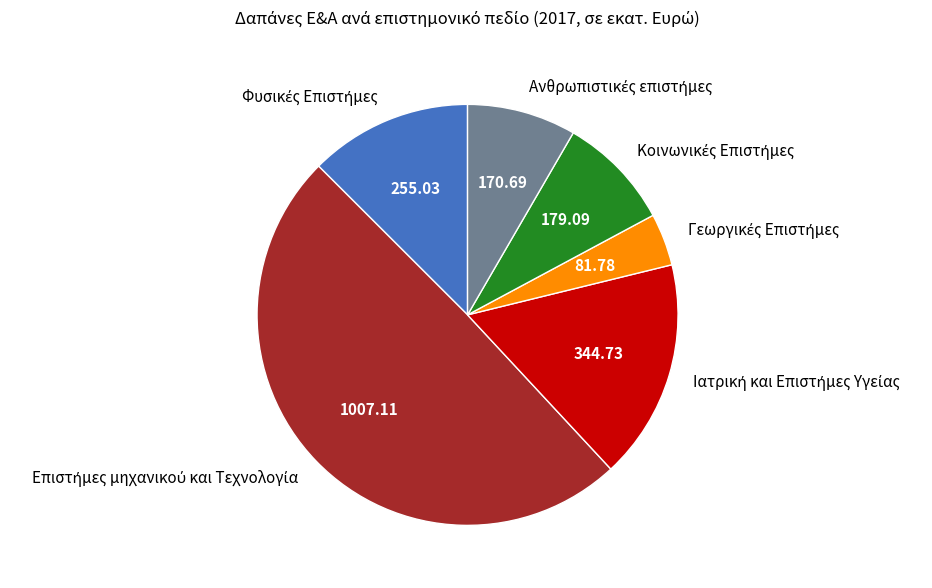

Is there a majority slice in this chart?

No